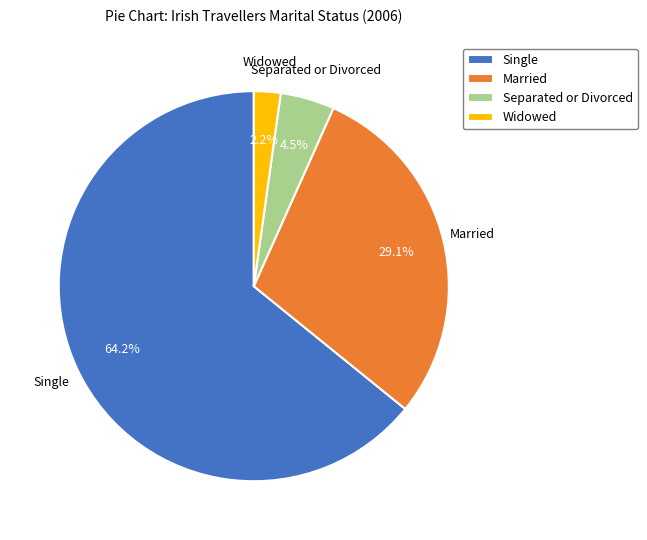

Is Single the majority of the pie?

Yes